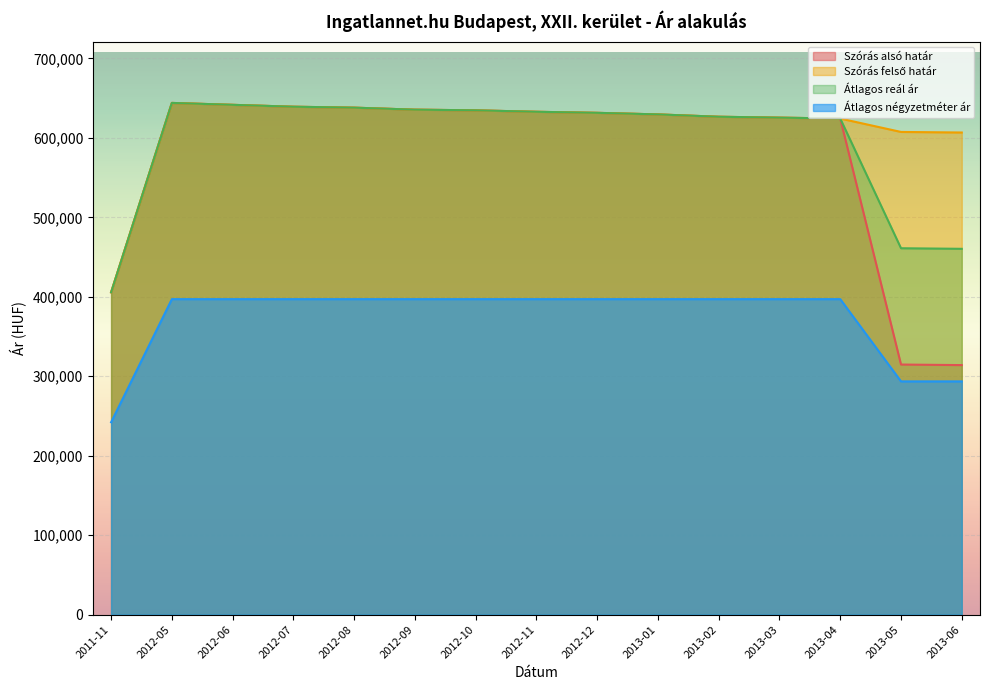

At which label does Szórás felső határ reach its peak?

2012-05